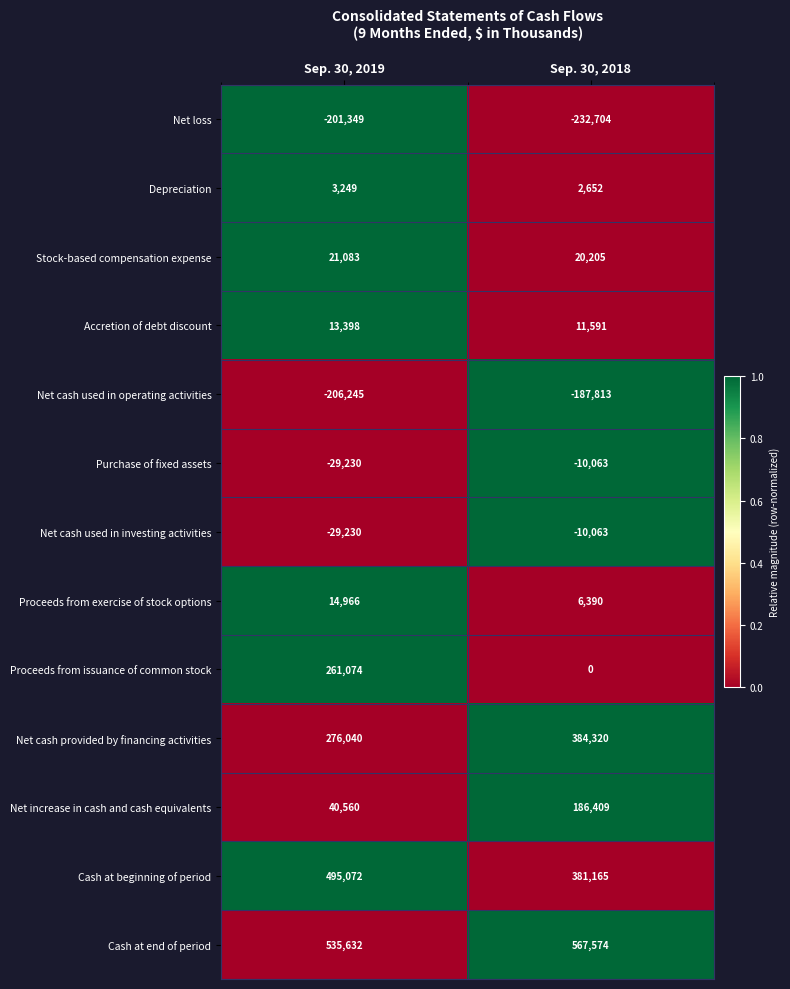

What is the average value of the Stock-based compensation expense series?

20644